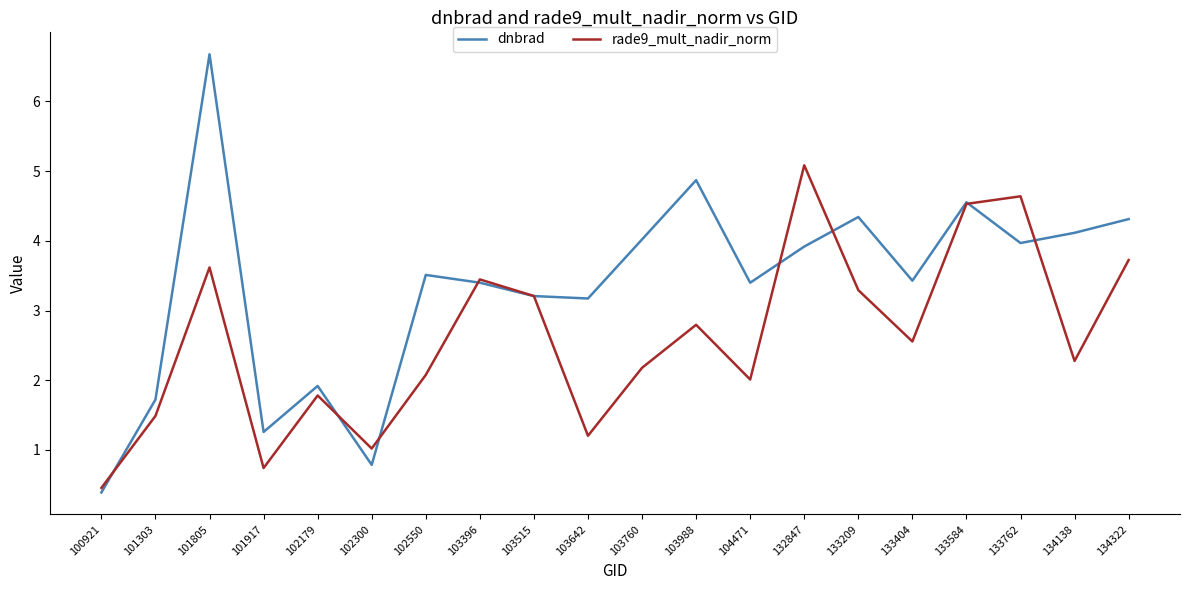

At which label does dnbrad first exceed 3?

101805